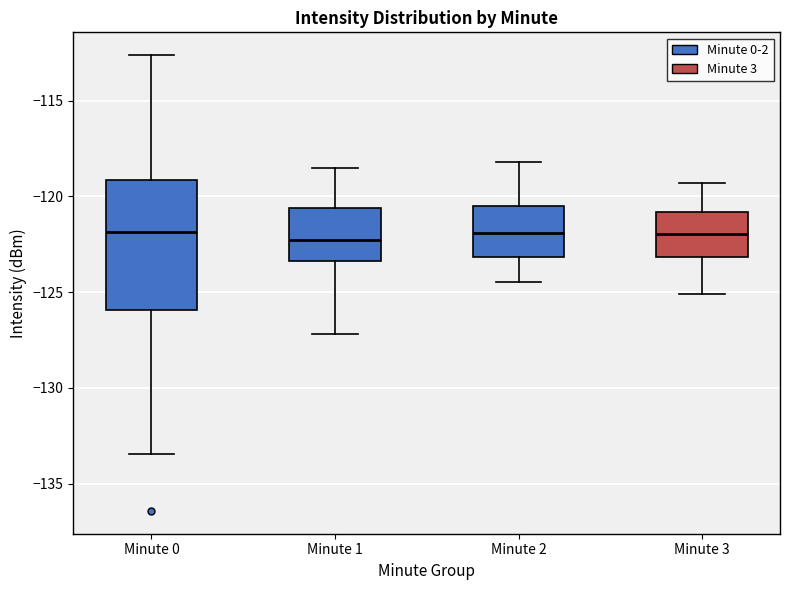

Reading left to right, transcribe this box plot: for each box, give where its median line is, the range the box spans, and where its two whiskers end, as read against the y-axis. The values are not printed on the chart, so give them approximately, as read against the axis.

Minute 0: median -122.0, box -126.0 to -119.0, whiskers -133.5 to -112.5
Minute 1: median -122.5, box -123.5 to -120.5, whiskers -127.0 to -118.5
Minute 2: median -122.0, box -123.0 to -120.5, whiskers -124.5 to -118.0
Minute 3: median -122.0, box -123.0 to -121.0, whiskers -125.0 to -119.5